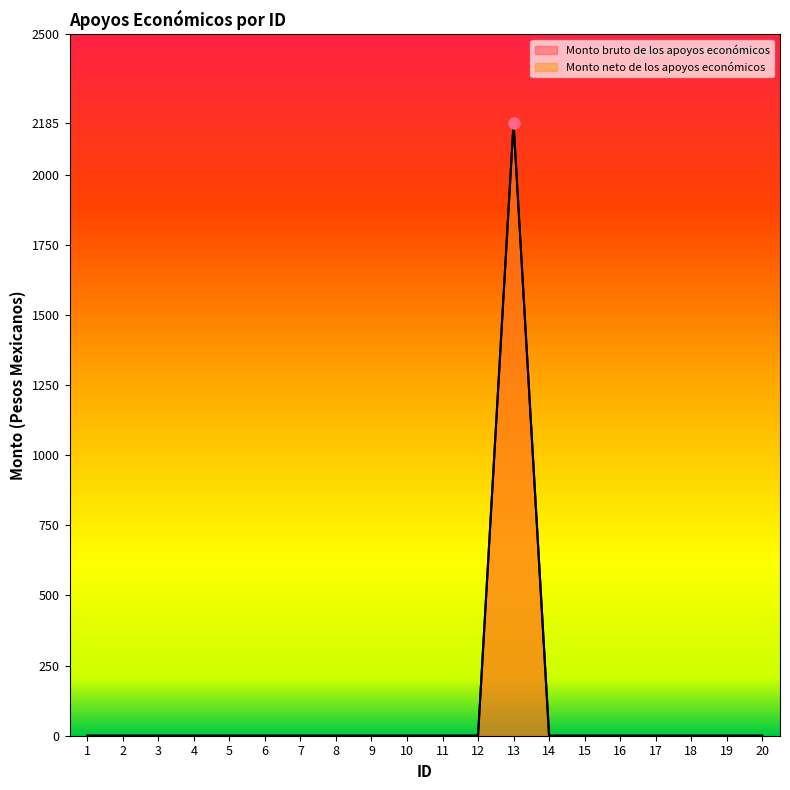

At how many categories does at least one series exceed 1939?

1